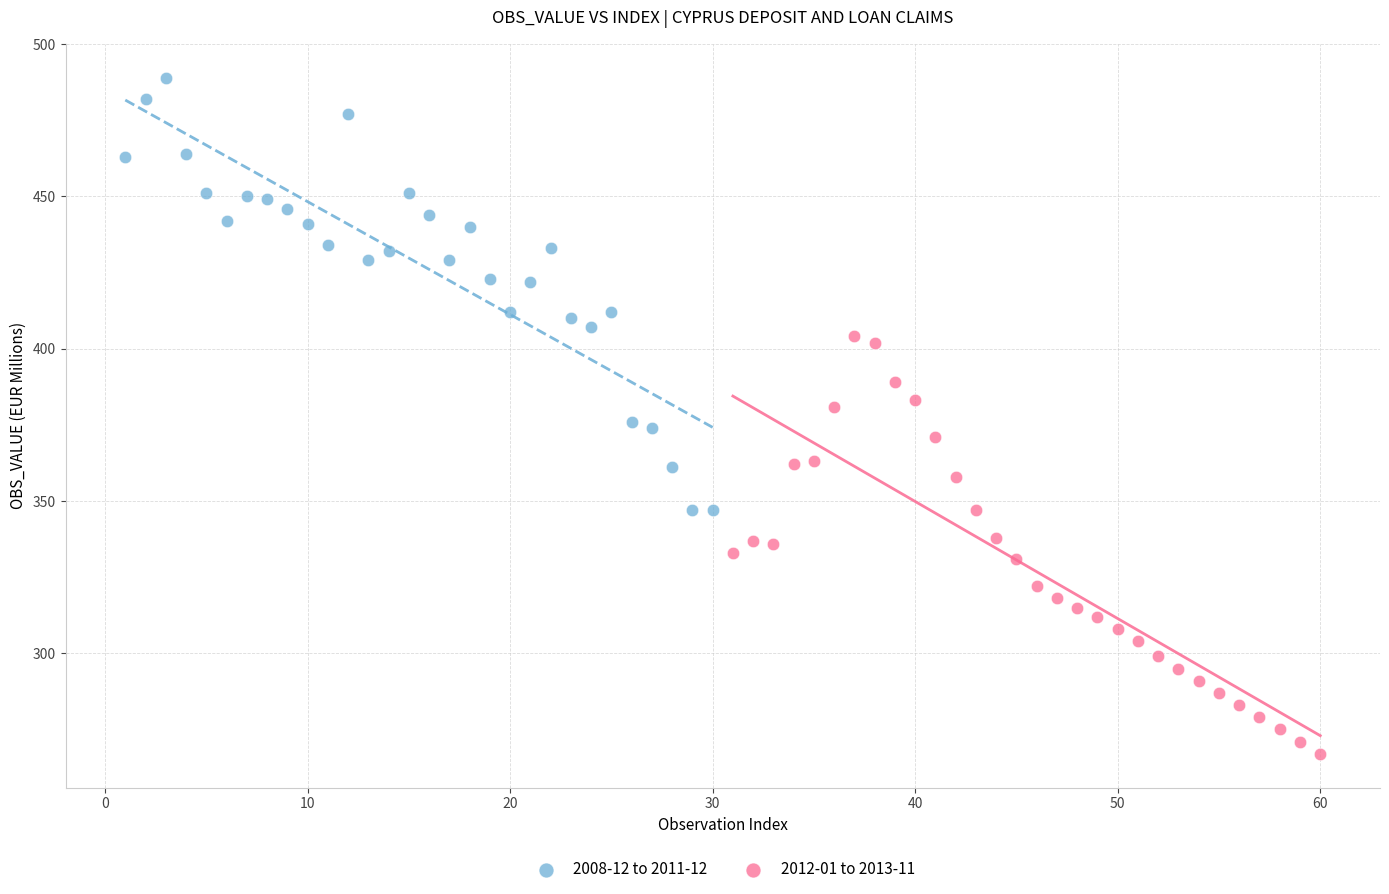

Which series reaches the minimum Y coordinate?

2012-01 to 2013-11